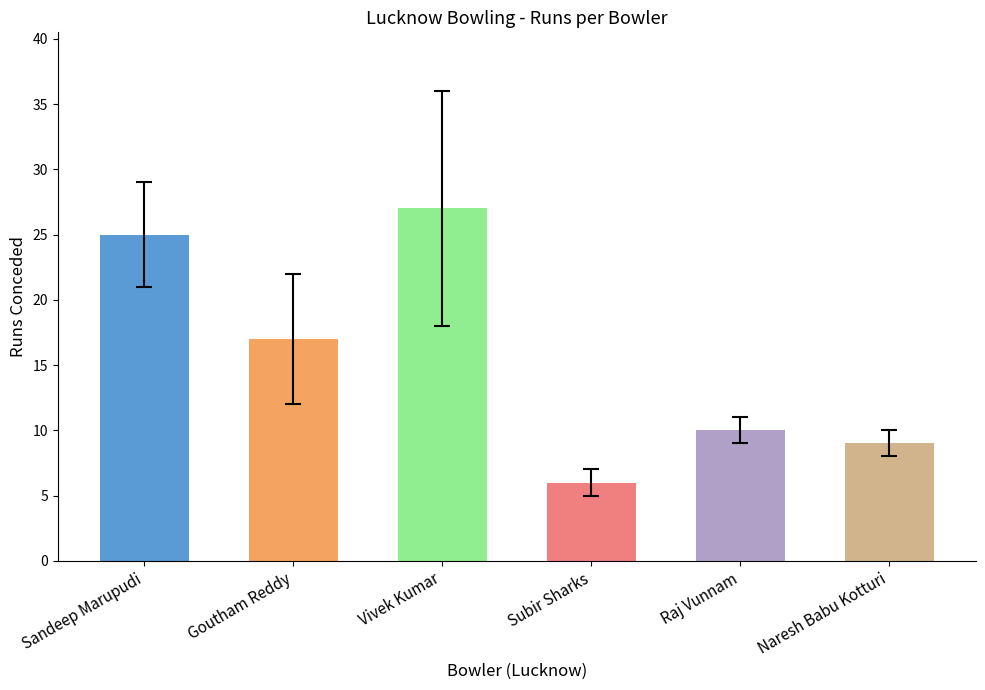

Is it true that Dot Balls equals 1 at Subir Sharks?

False